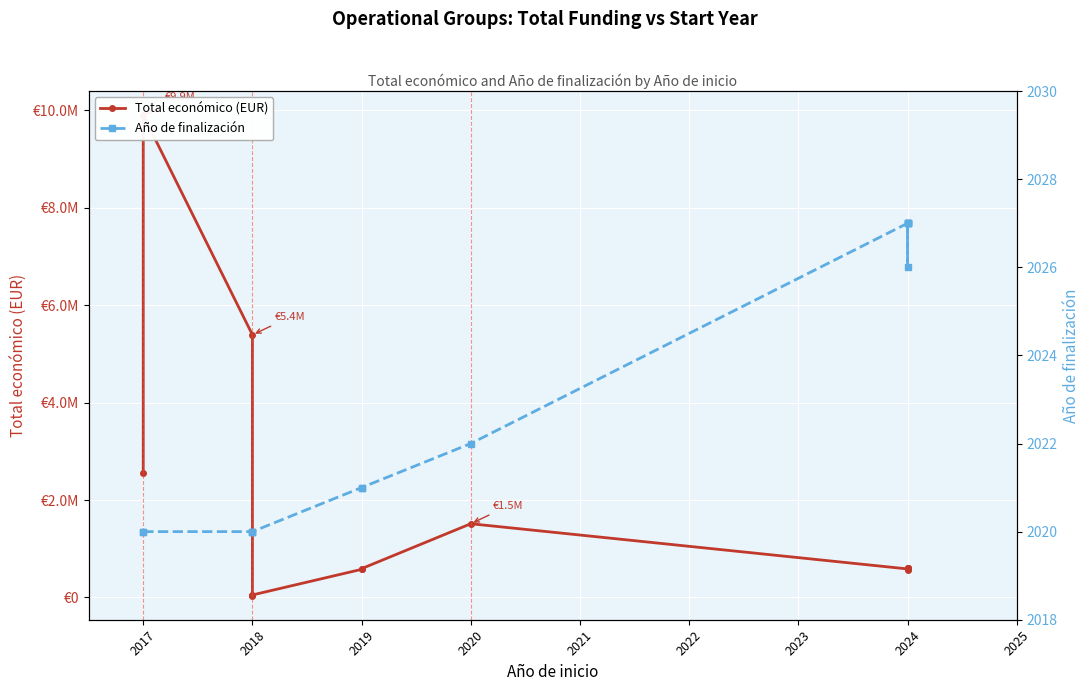

Rank the series by their maximum value, from highest to lowest.

Total económico (EUR), Año de finalización